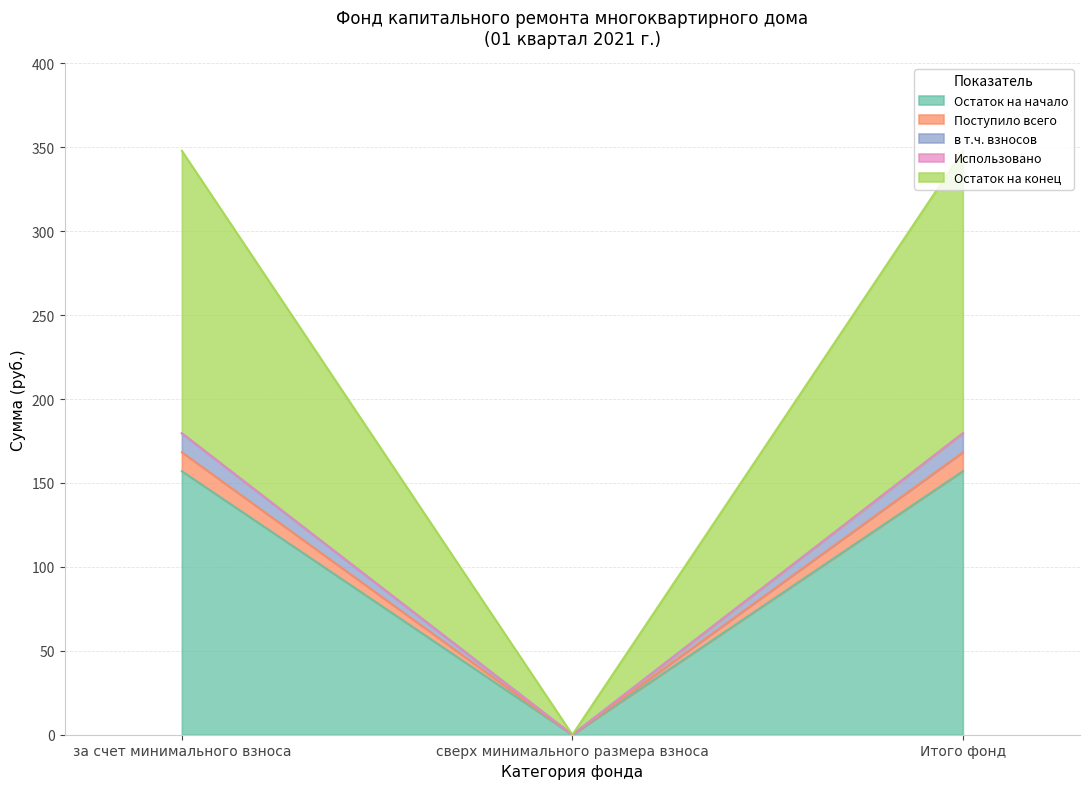

The Остаток на конец series shows 0.0 at сверх минимального размера взноса. True or false?

True